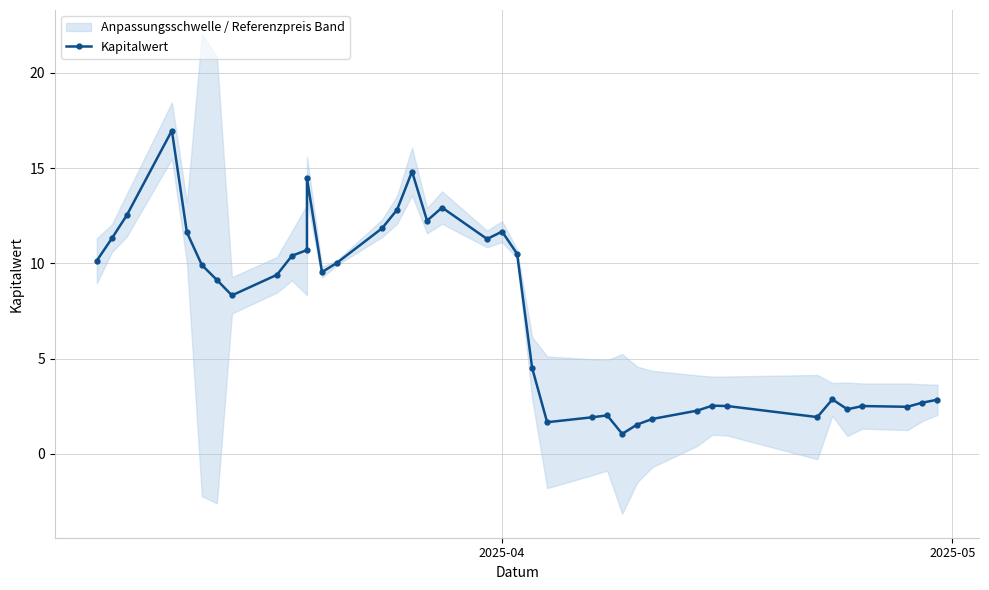

Is this an area chart (filled region under the line)?

No